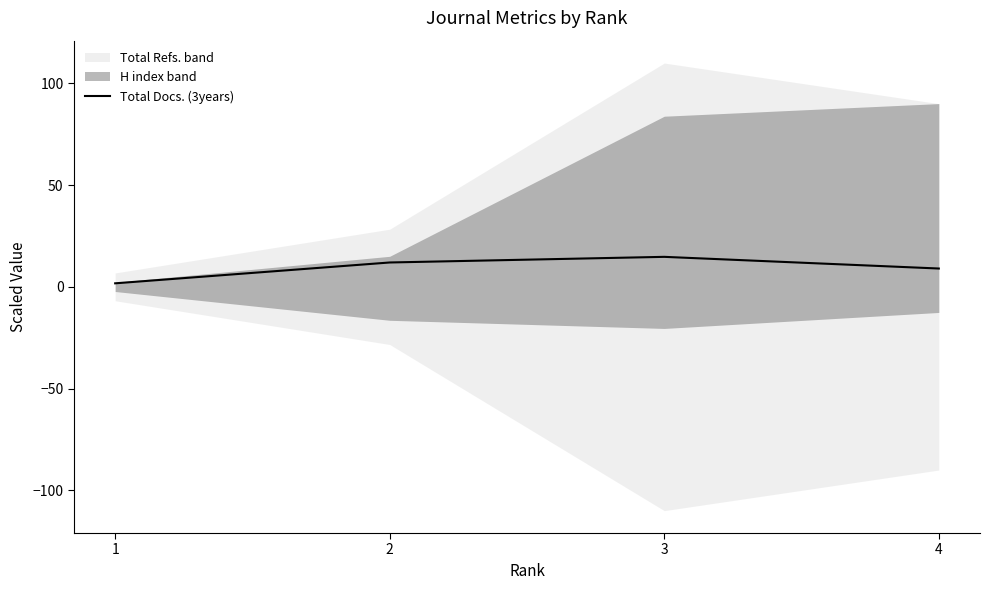

List the labels in order of value, largest first.

3, 2, 4, 1